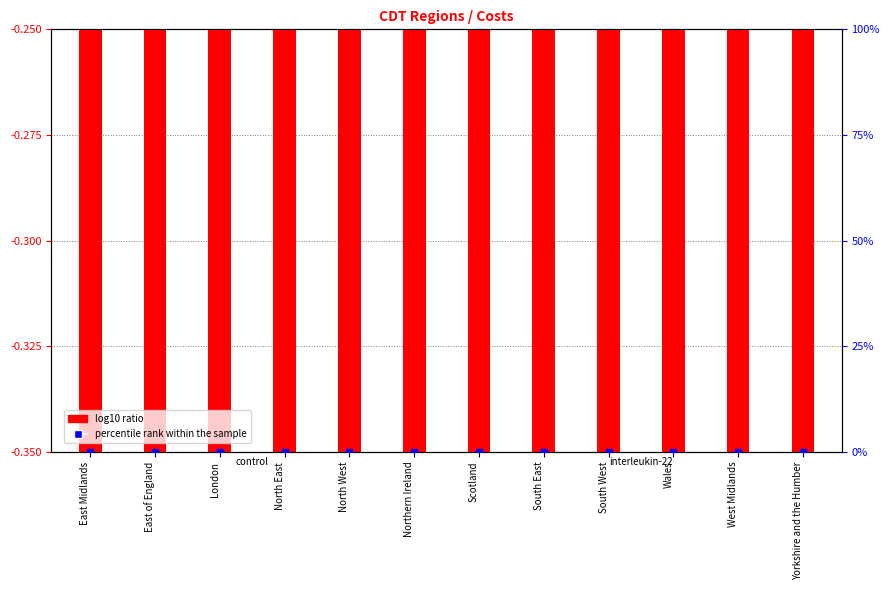

What is the total value across all series at West Midlands?

0.3